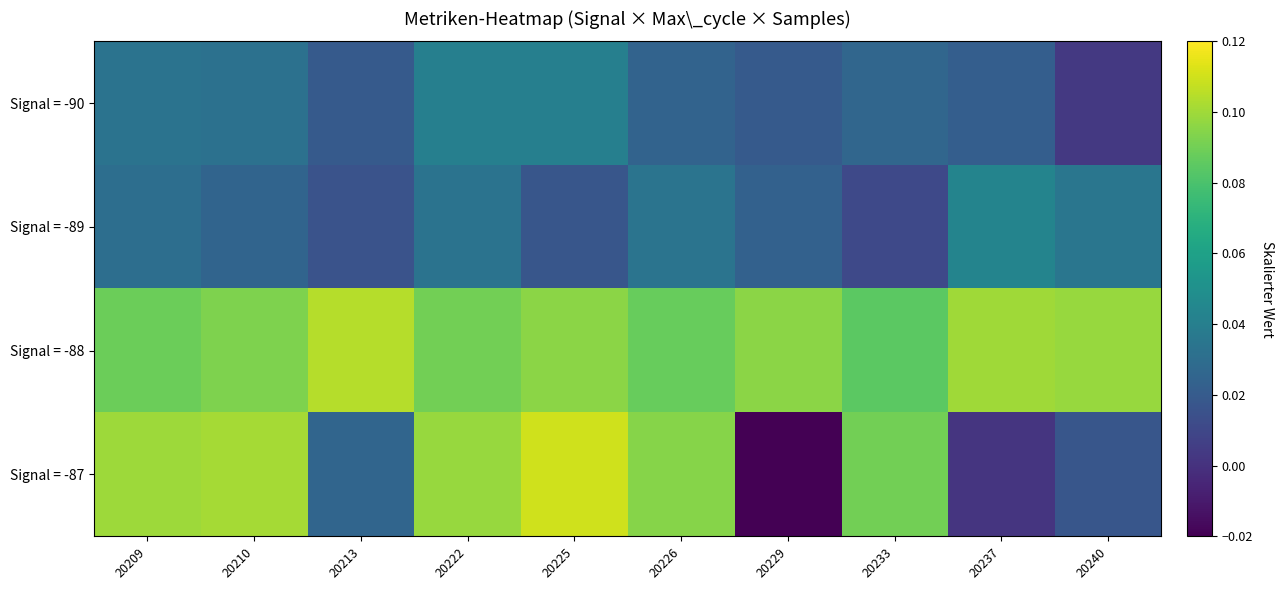

Which series has the widest spread of values?

Signal = -87